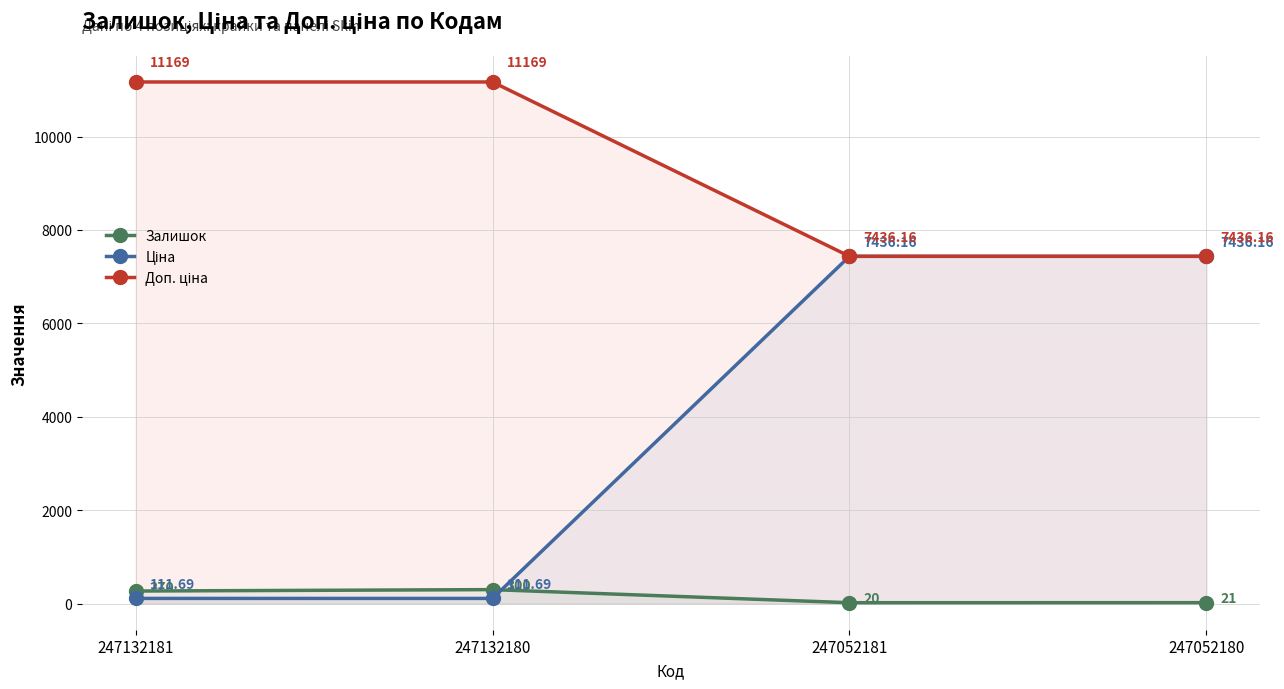

Is the value of Ціна at 247132181 greater than the value of Доп. ціна at 247132181?

No